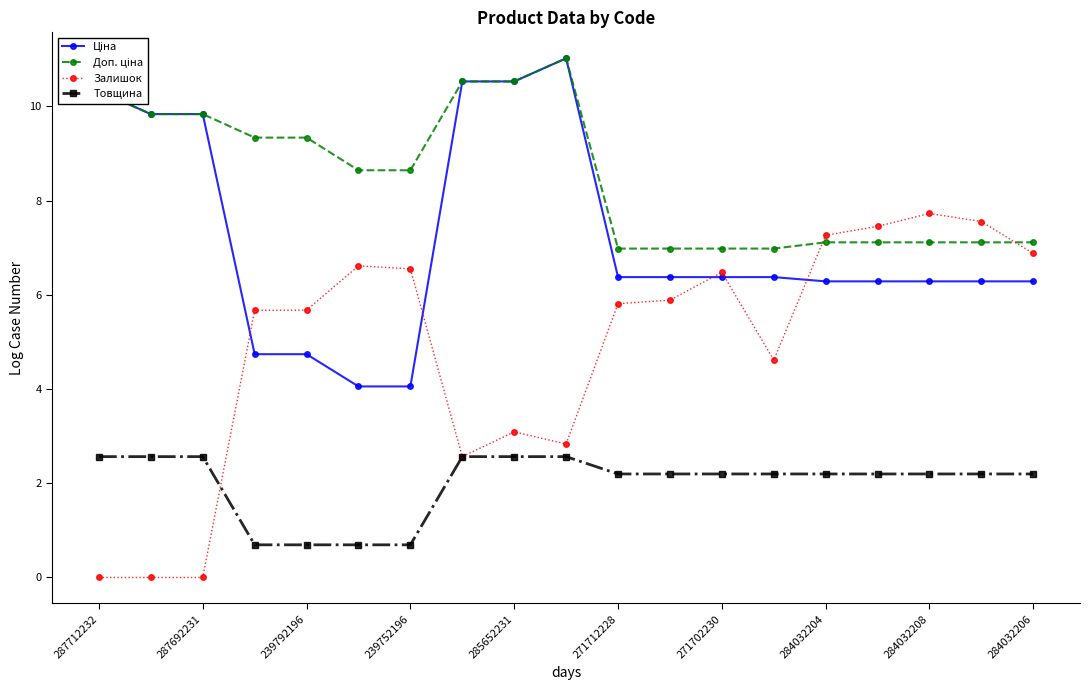

What is the greatest value displayed?

11.0